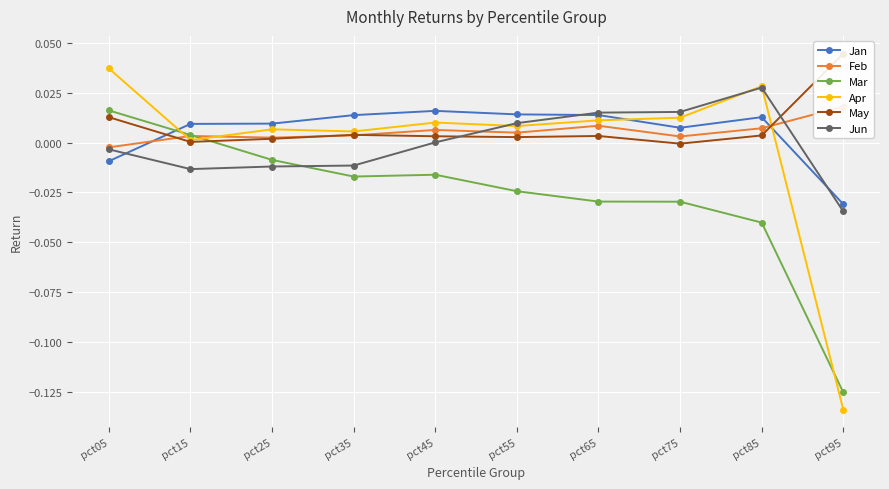

At which category does Jan reach its first local peak?

pct45